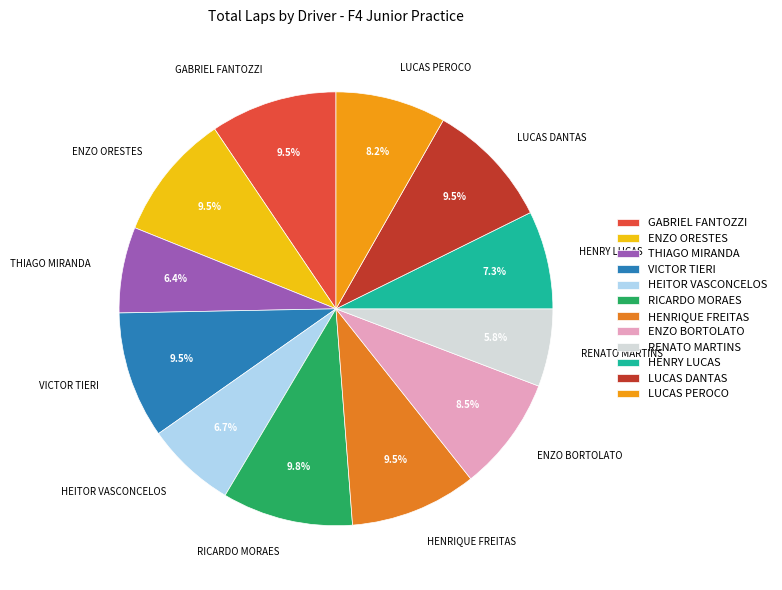

Count the number of slices in the pie.

12